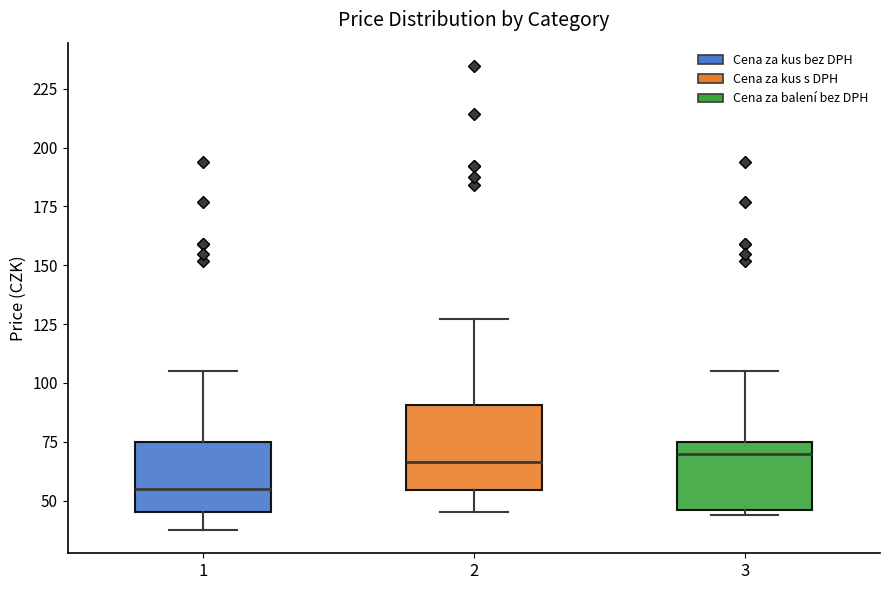

Reading left to right, read every box against the y-axis: the position of its median line, the range the box covers, and the ends of its whiskers. The values are not printed on the chart, so give them approximately, as read against the axis.

1: median 55, box 45 to 75, whiskers 40 to 105
2: median 65, box 55 to 90, whiskers 45 to 125
3: median 70, box 45 to 75, whiskers 45 (just below the box's lower edge) to 105